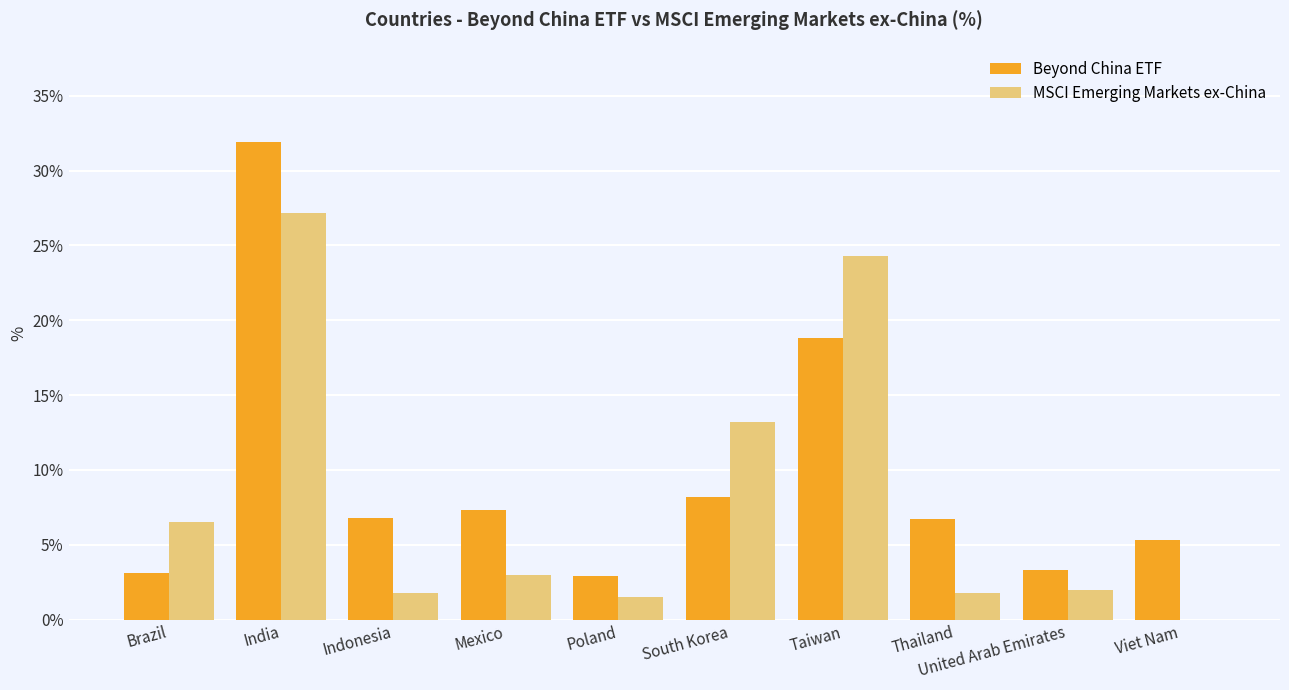

True or false: Beyond China ETF has a value of 4.6 at United Arab Emirates.

False